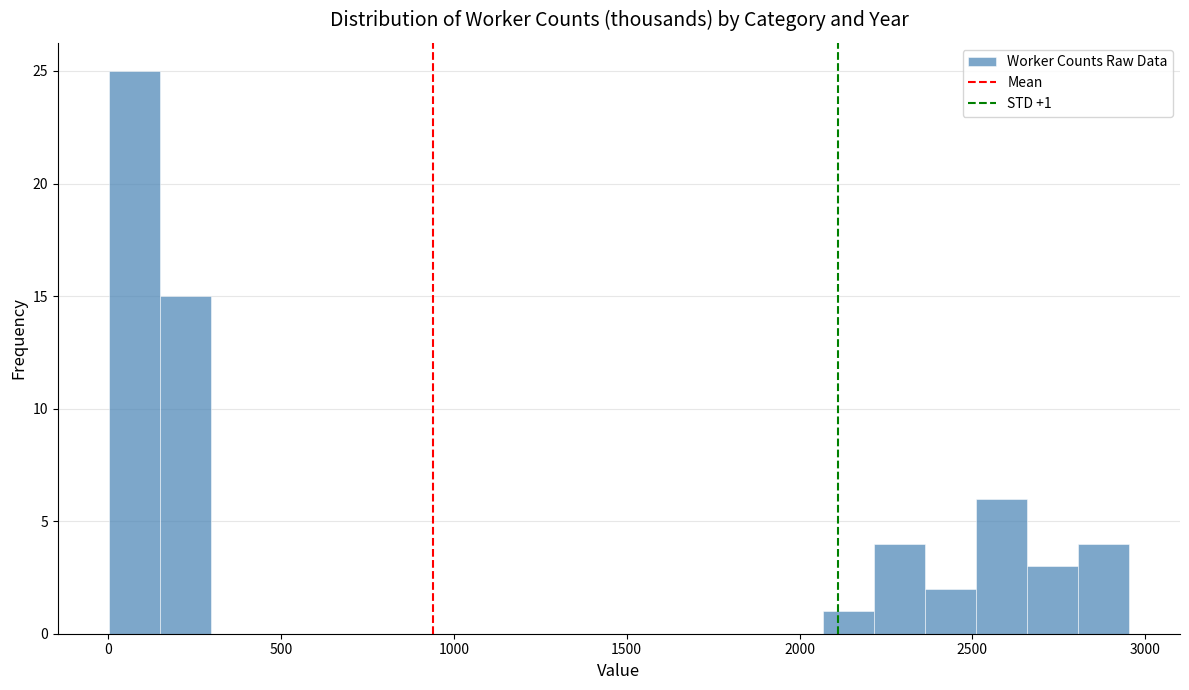

Around what value on the x-axis is the tallest bar? Give the approximate position of its centre, as read against the axis.

100